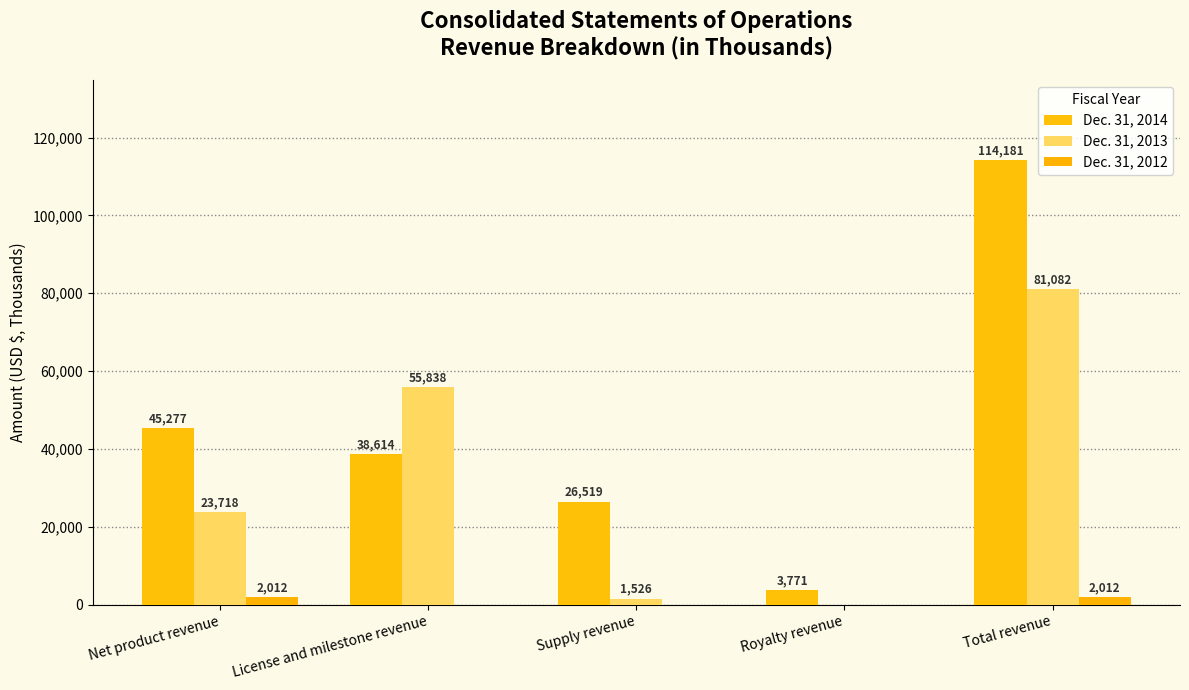

What is the spread (max minus min) of values at License and milestone revenue?

55838